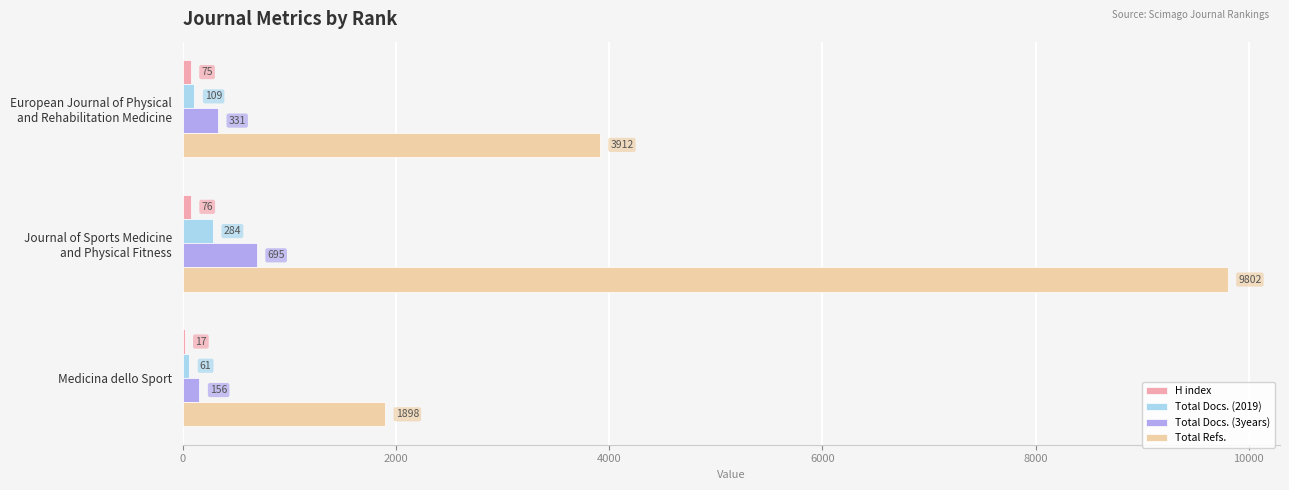

What is the total value across all series at Medicina dello Sport?

2132